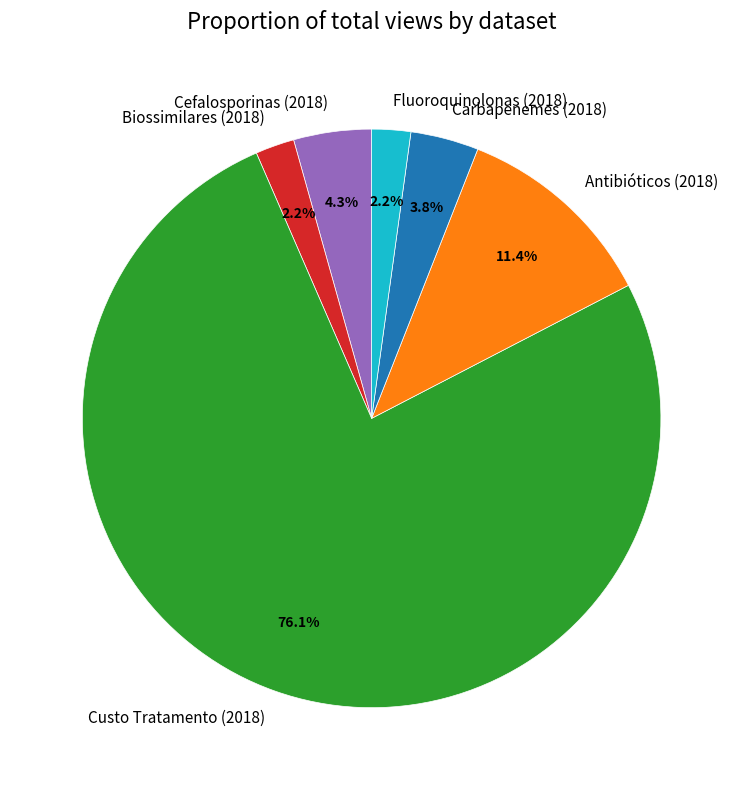

Does Custo Tratamento (2018) represent more than half of the total?

Yes